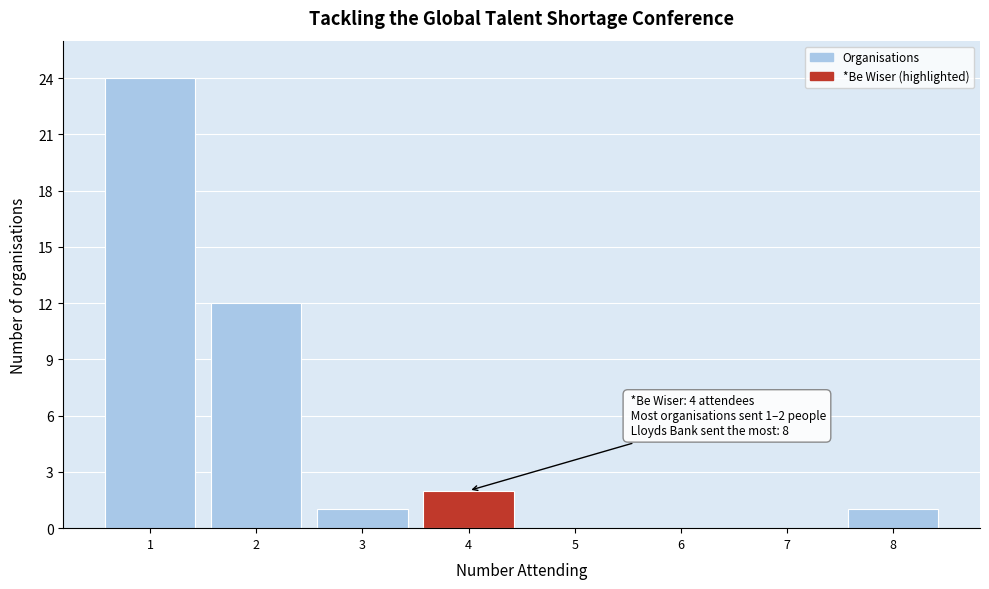

Which range on the x-axis has the tallest bar?

0.5 to 1.5